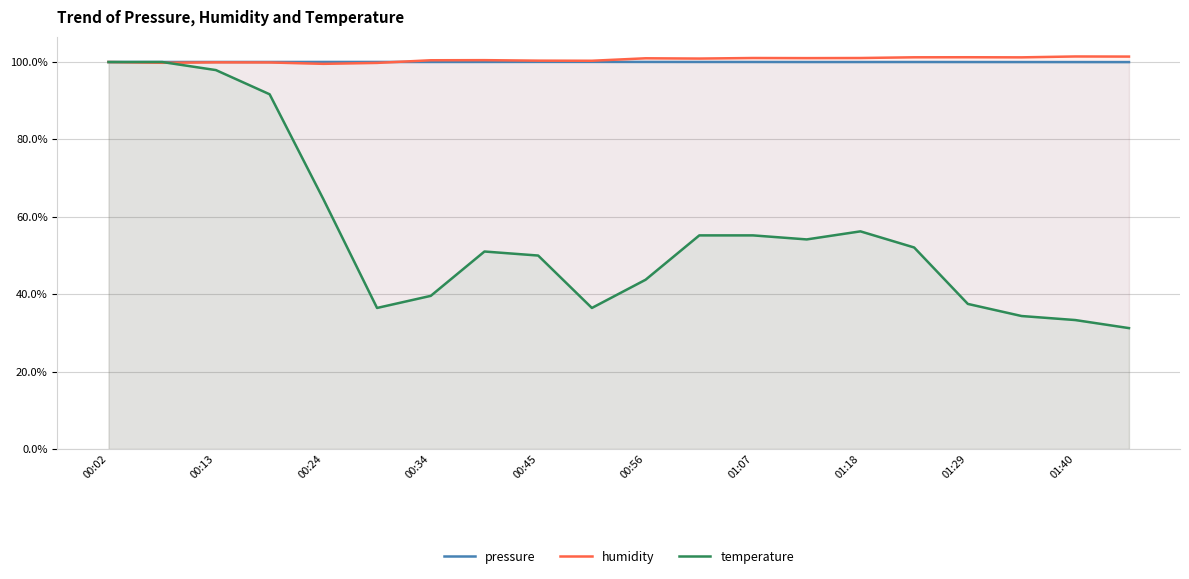

The temperature series shows 8.7 at 01:40. True or false?

False